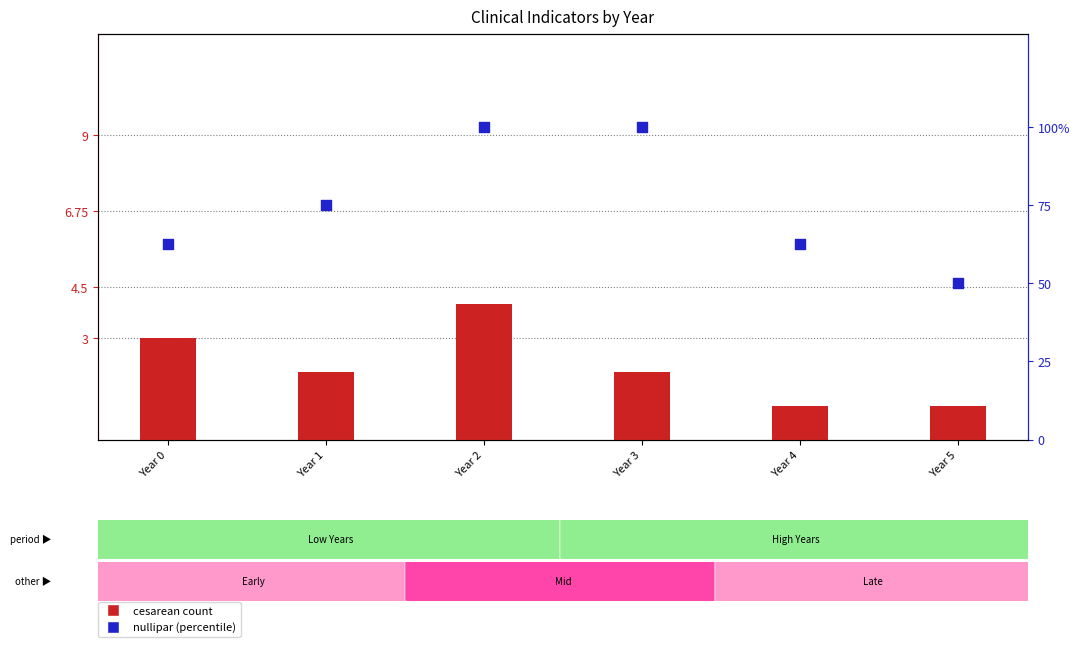

Is the value of nullipar (percentile) at Year 1 greater than the value of cesarean count at Year 0?

Yes